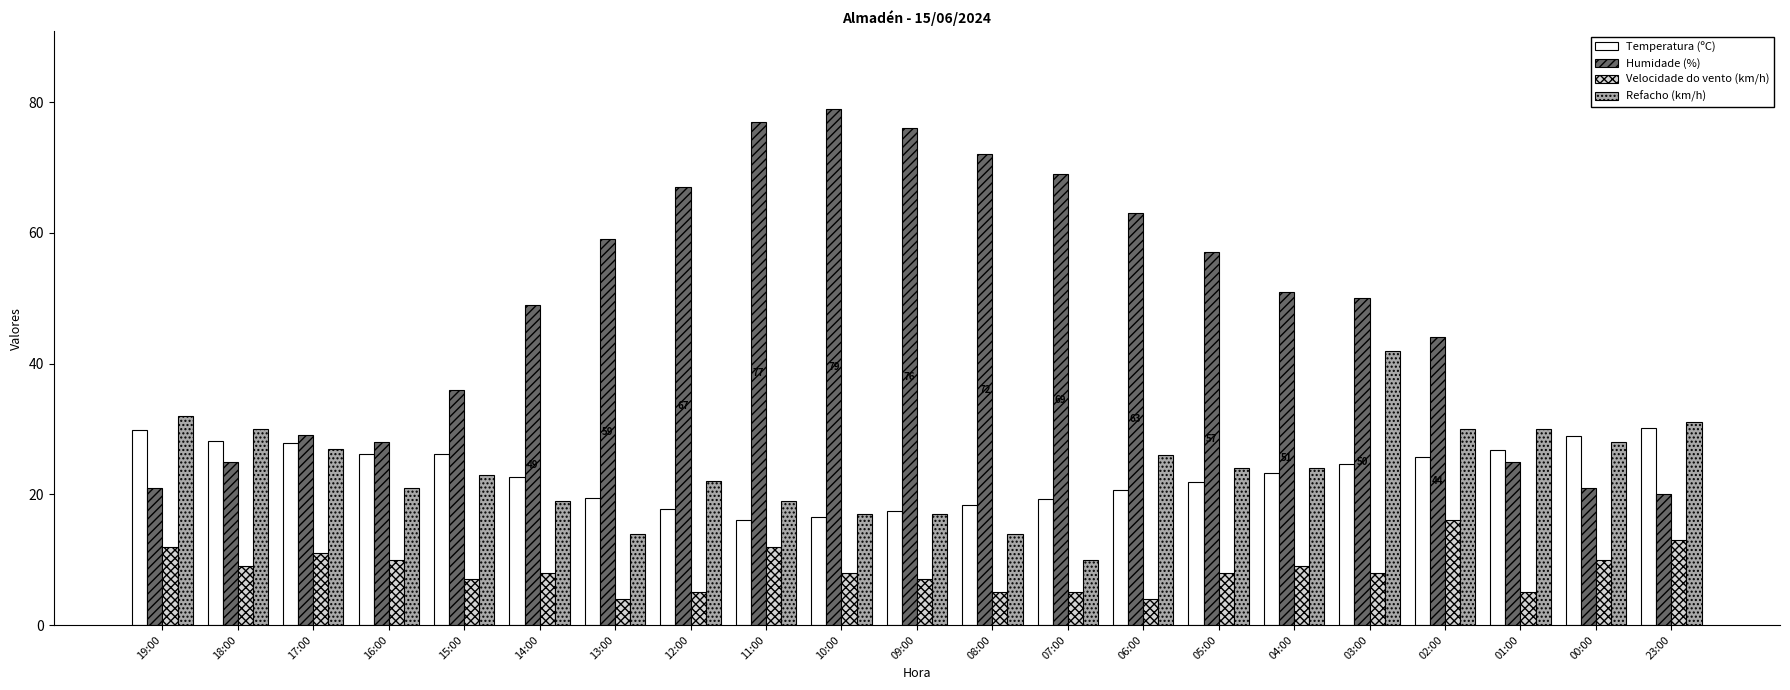

Is it true that Temperatura (ºC) equals 28.7 at 12:00?

False